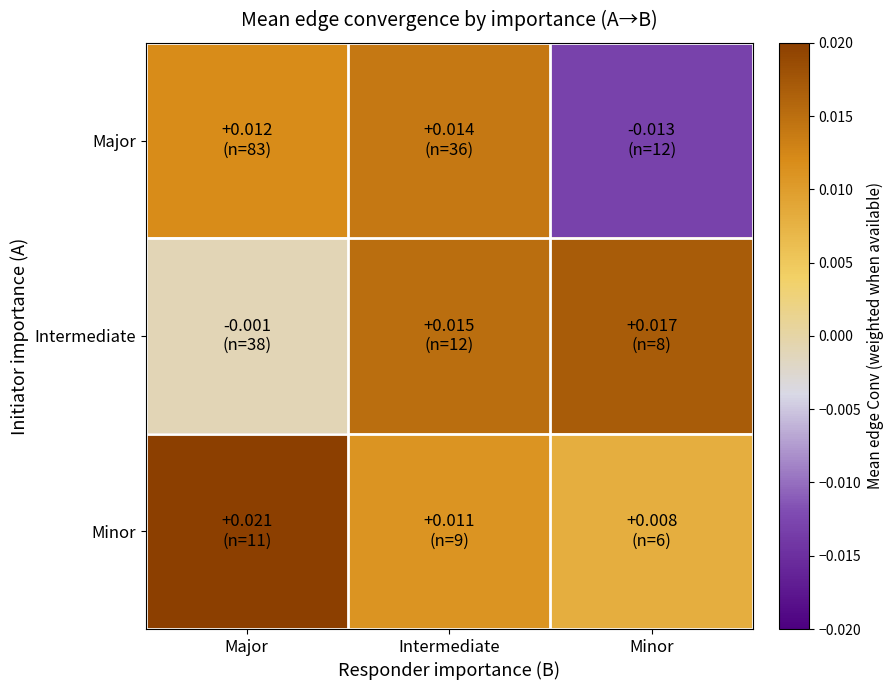

Reading left to right, transcribe all the data shown in this chart.

Major: Major=0.0	Intermediate=0.0	Minor=-0.0
Intermediate: Major=-0.0	Intermediate=0.0	Minor=0.0
Minor: Major=0.0	Intermediate=0.0	Minor=0.0